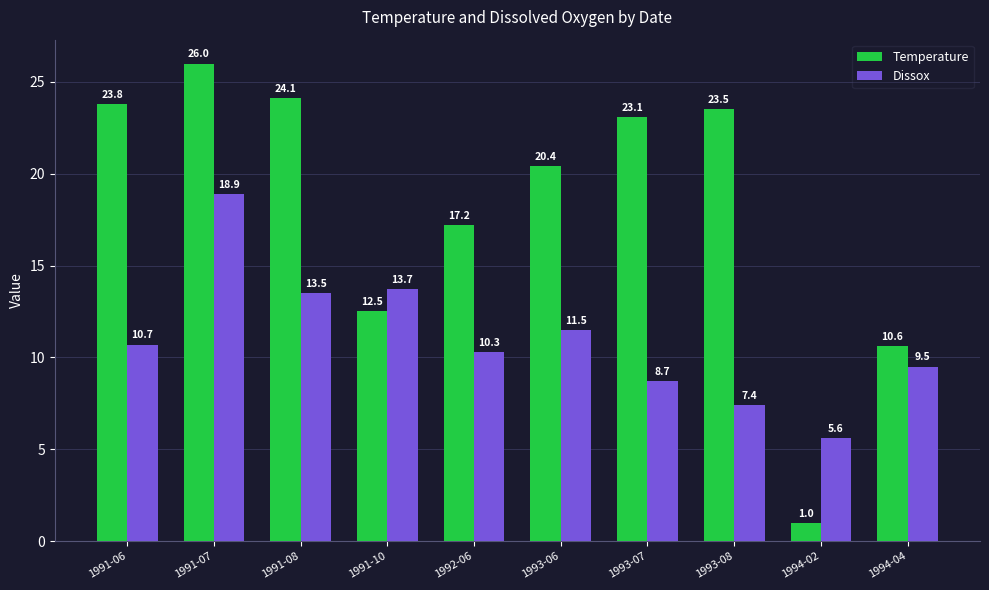

What is the minimum value shown in the chart?

1.0